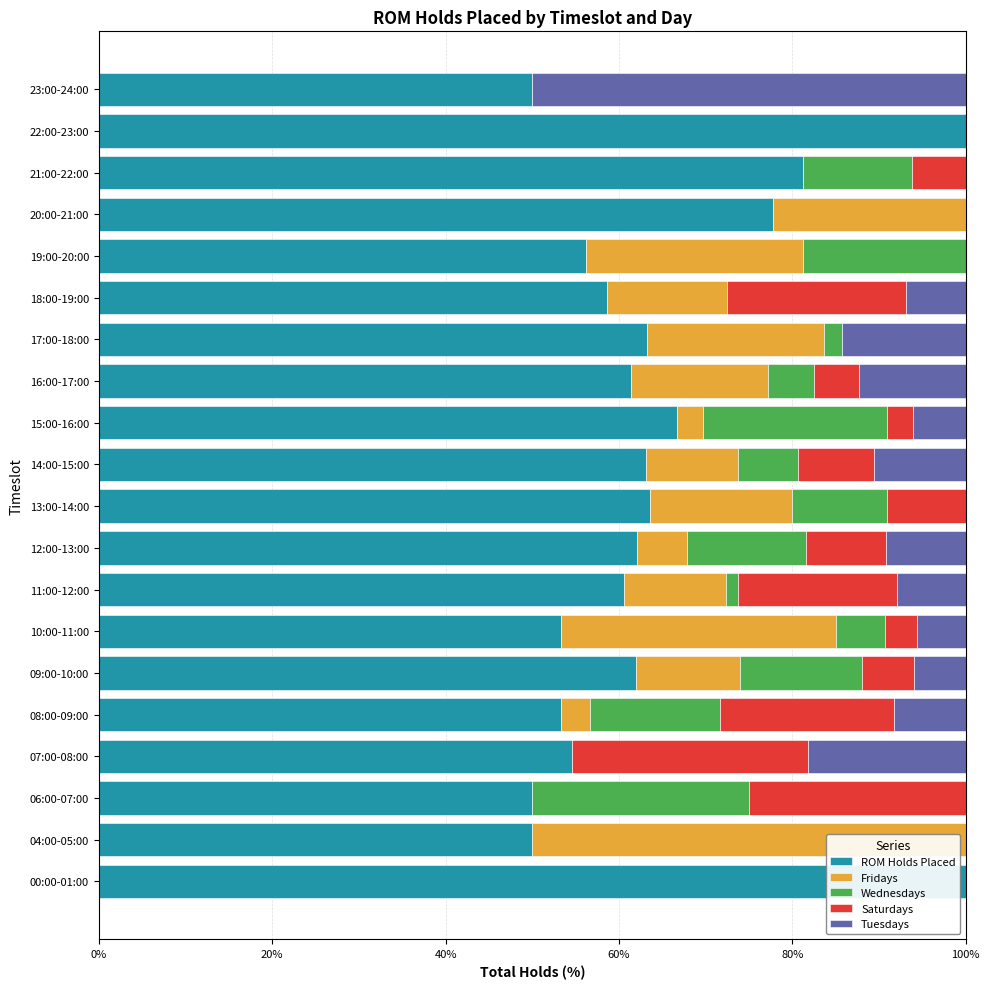

How many categories are shown in the chart?

20